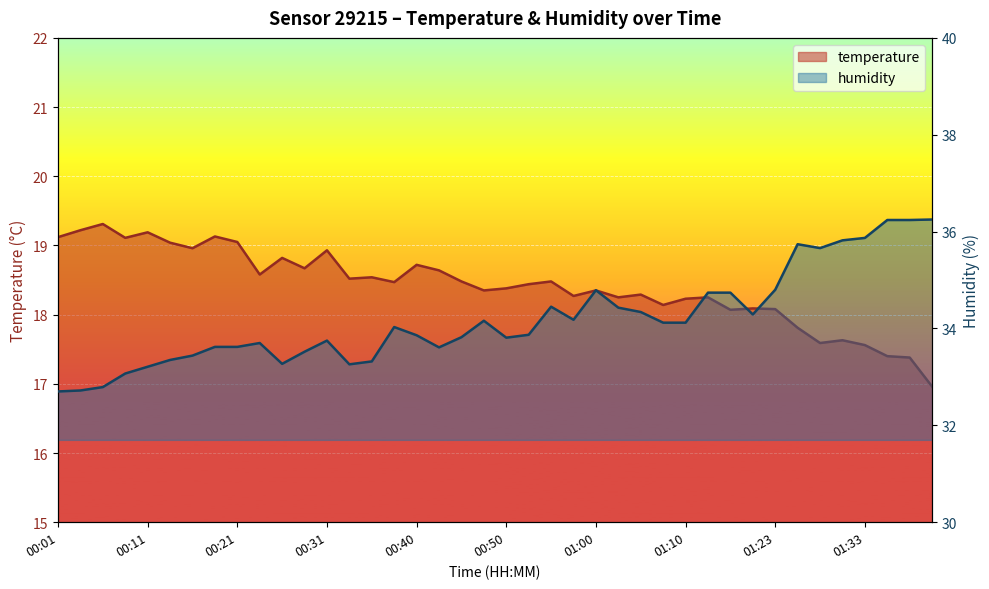

In humidity, how many points are lower than both neighbors (excluding endpoints)?

7